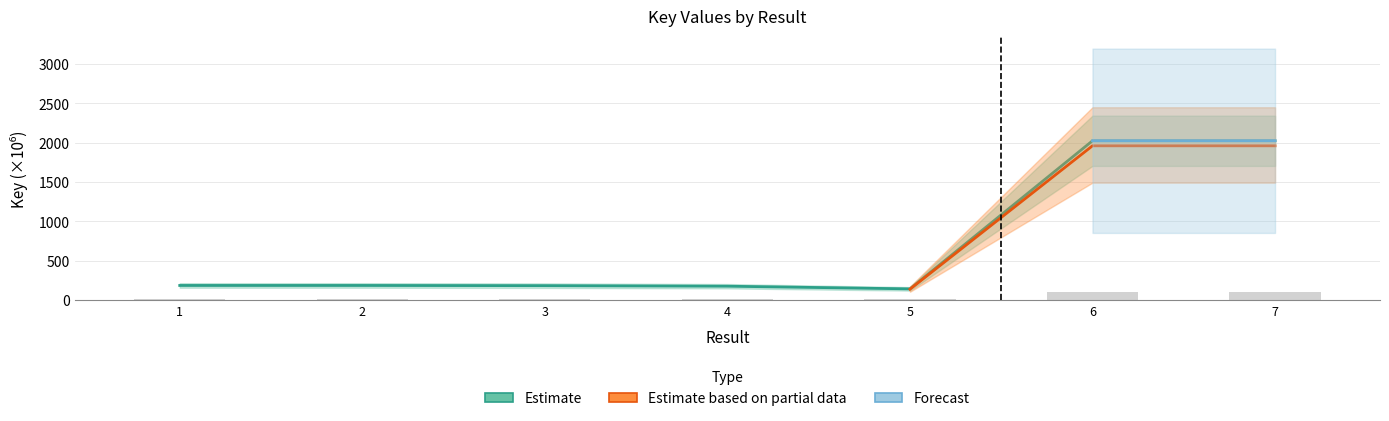

The chart shows a value of 80.9 at 1. True or false?

False